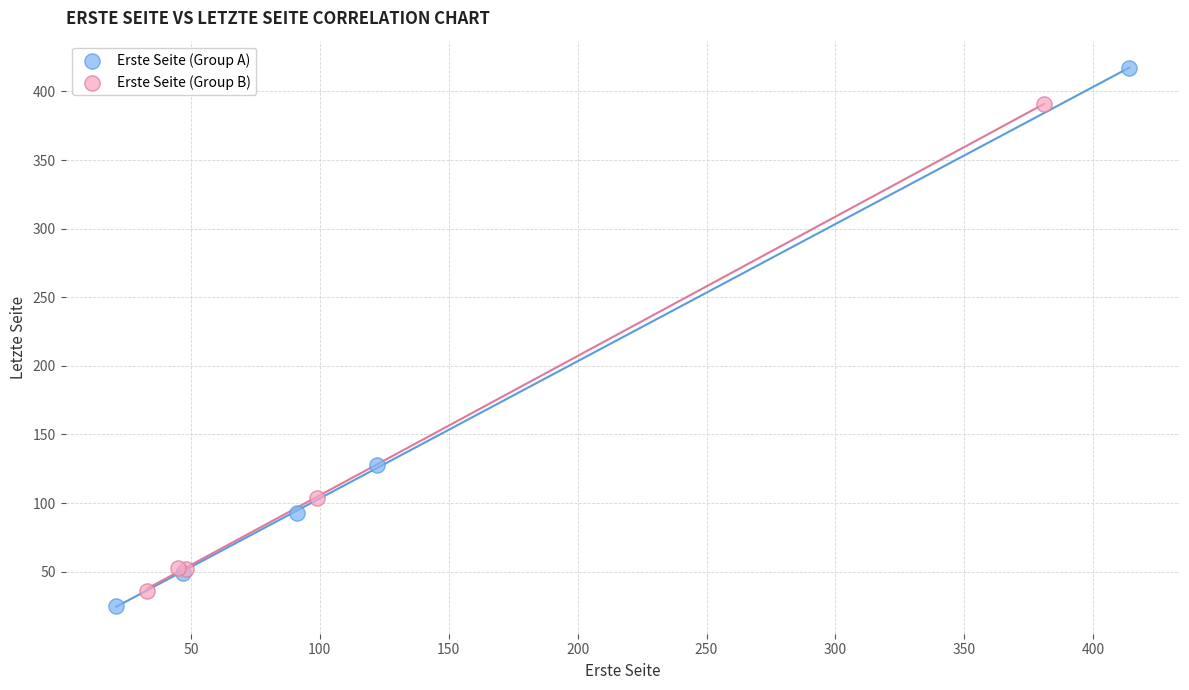

Which series contains the highest Y value?

Erste Seite (Group A)